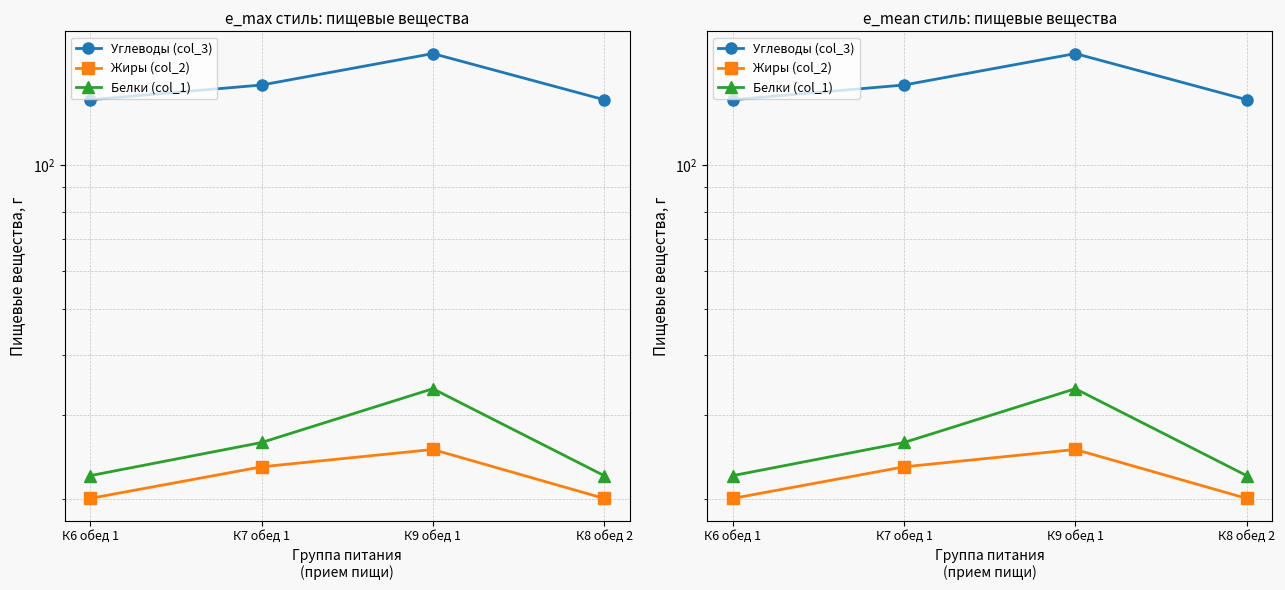

How many lines are shown in the chart?

3